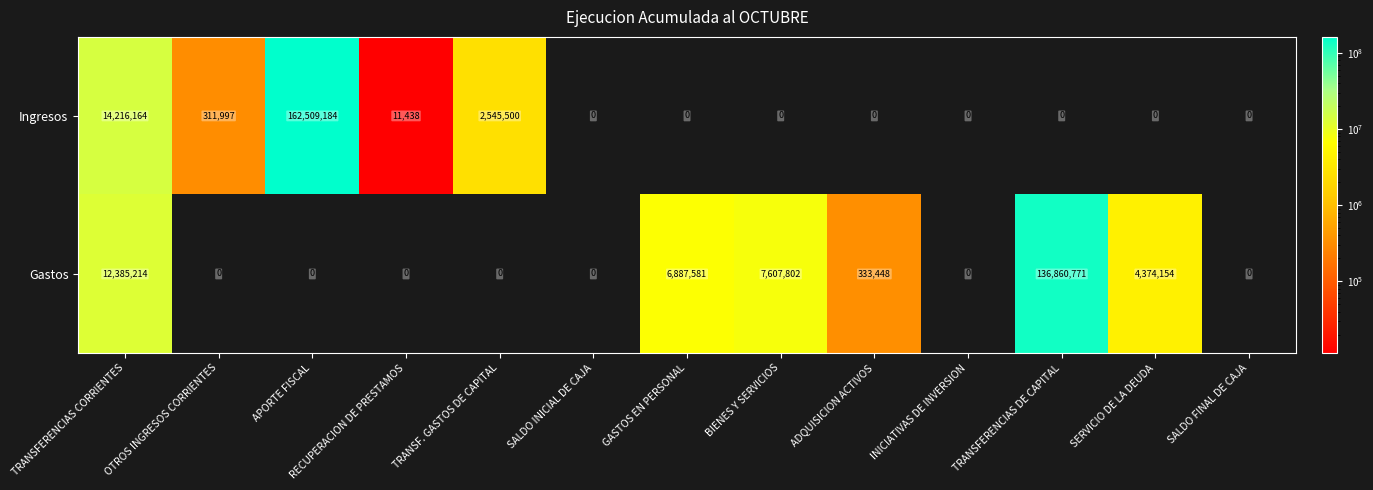

List the series in order of their peak value, highest first.

Ingresos, Gastos